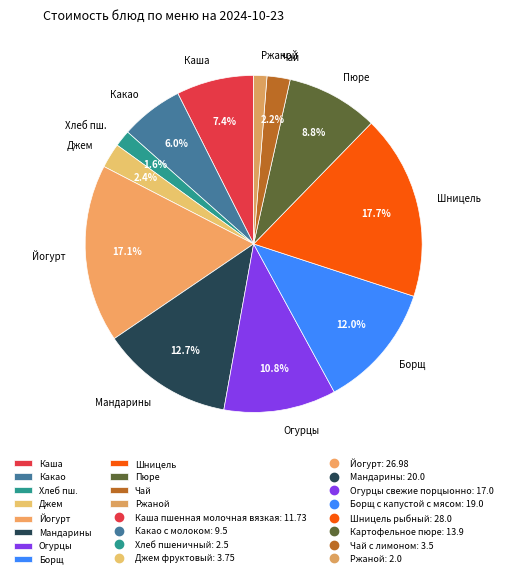

Between Пюре and Чай, which is larger?

Пюре